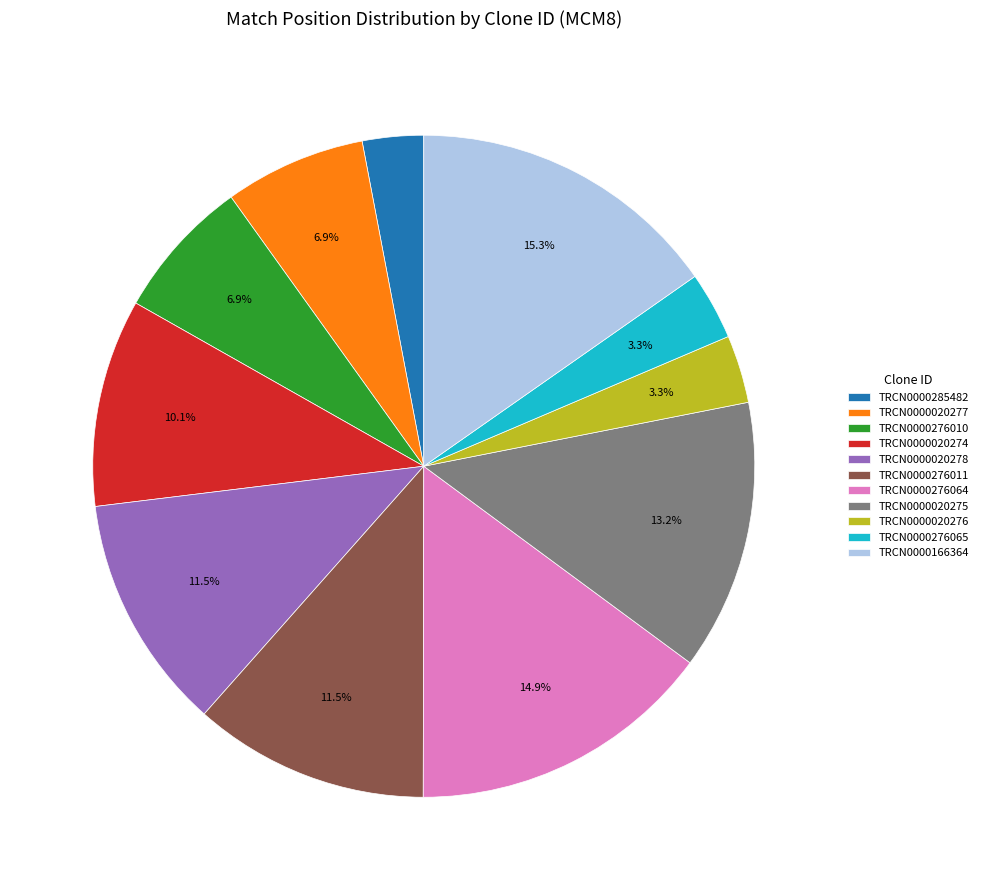

Which has a higher value, TRCN0000285482 or TRCN0000020274?

TRCN0000020274